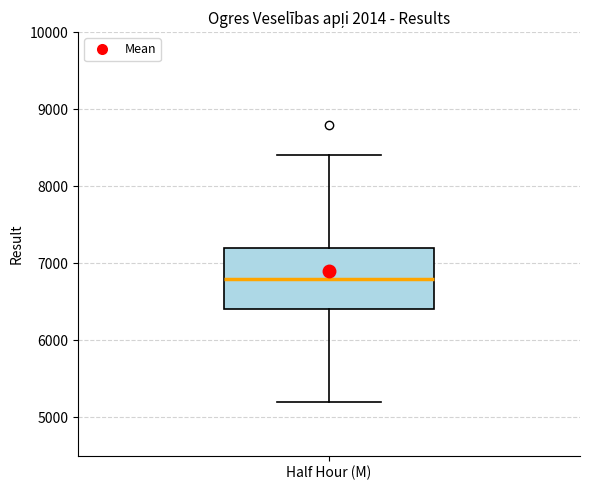

Read this box plot against the y-axis: the position of the median line, the range covered by the box, and the ends of both whiskers. The values are not printed on the chart, so give them approximately, as read against the axis.

median 6800, box 6400 to 7200, whiskers 5200 to 8400